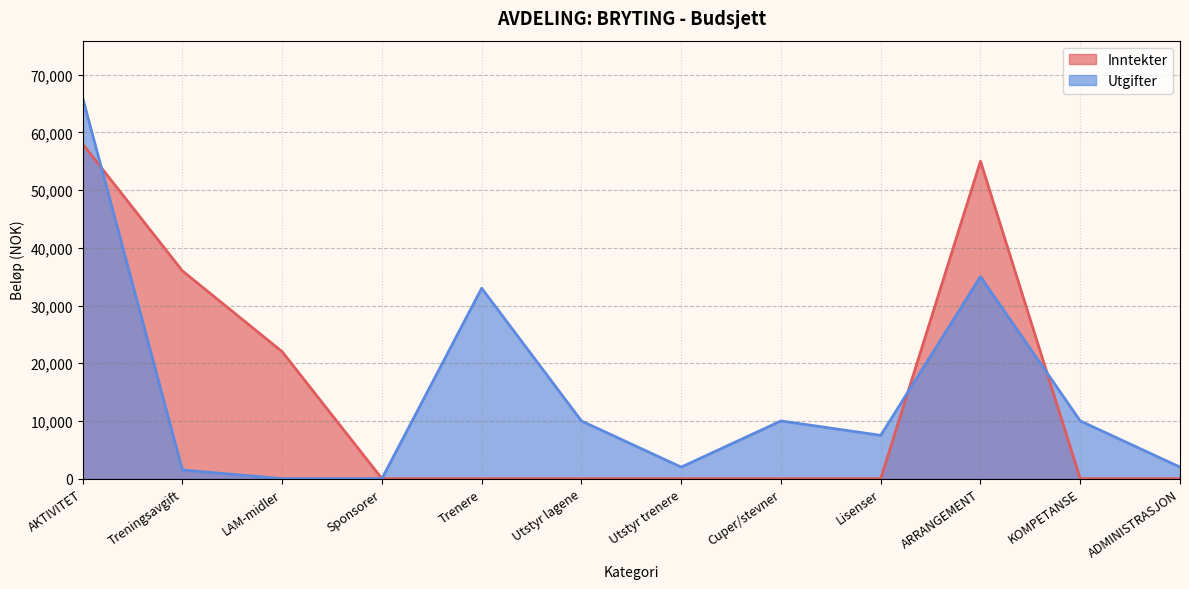

What is the label of the 10th point from the right?

LAM-midler